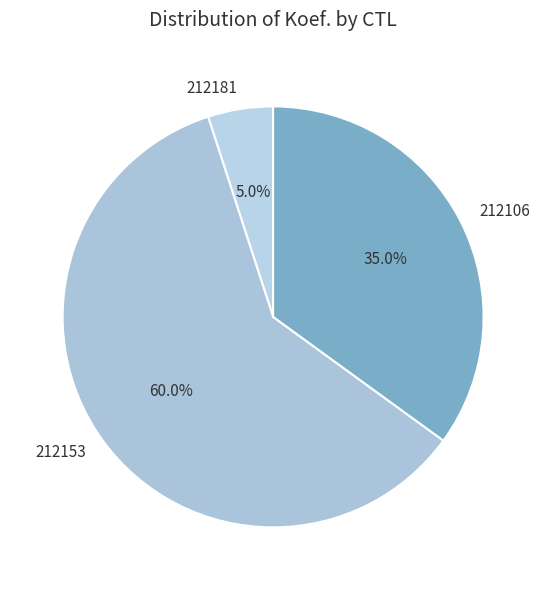

How many slices are in this pie chart?

3